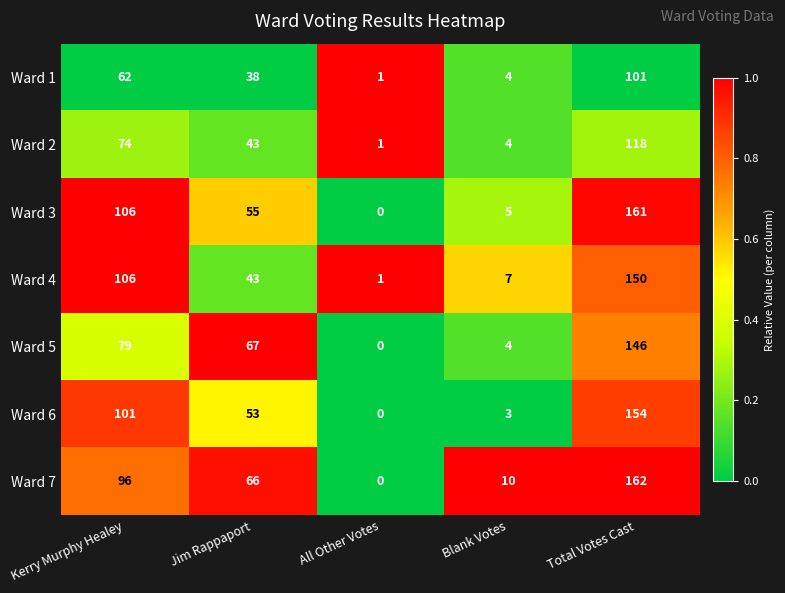

The Ward 3 series shows 36 at Kerry Murphy Healey. True or false?

False